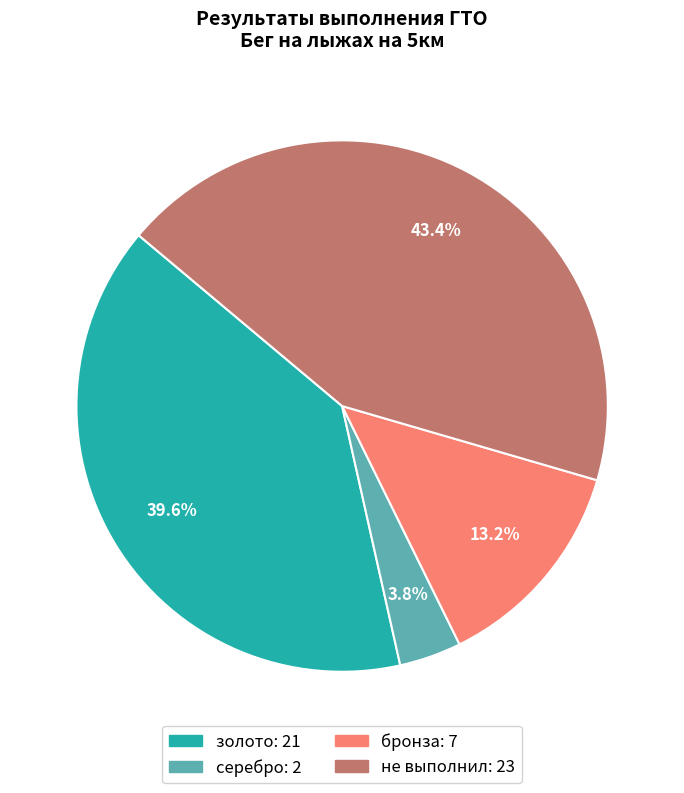

Is there a majority slice in this chart?

No